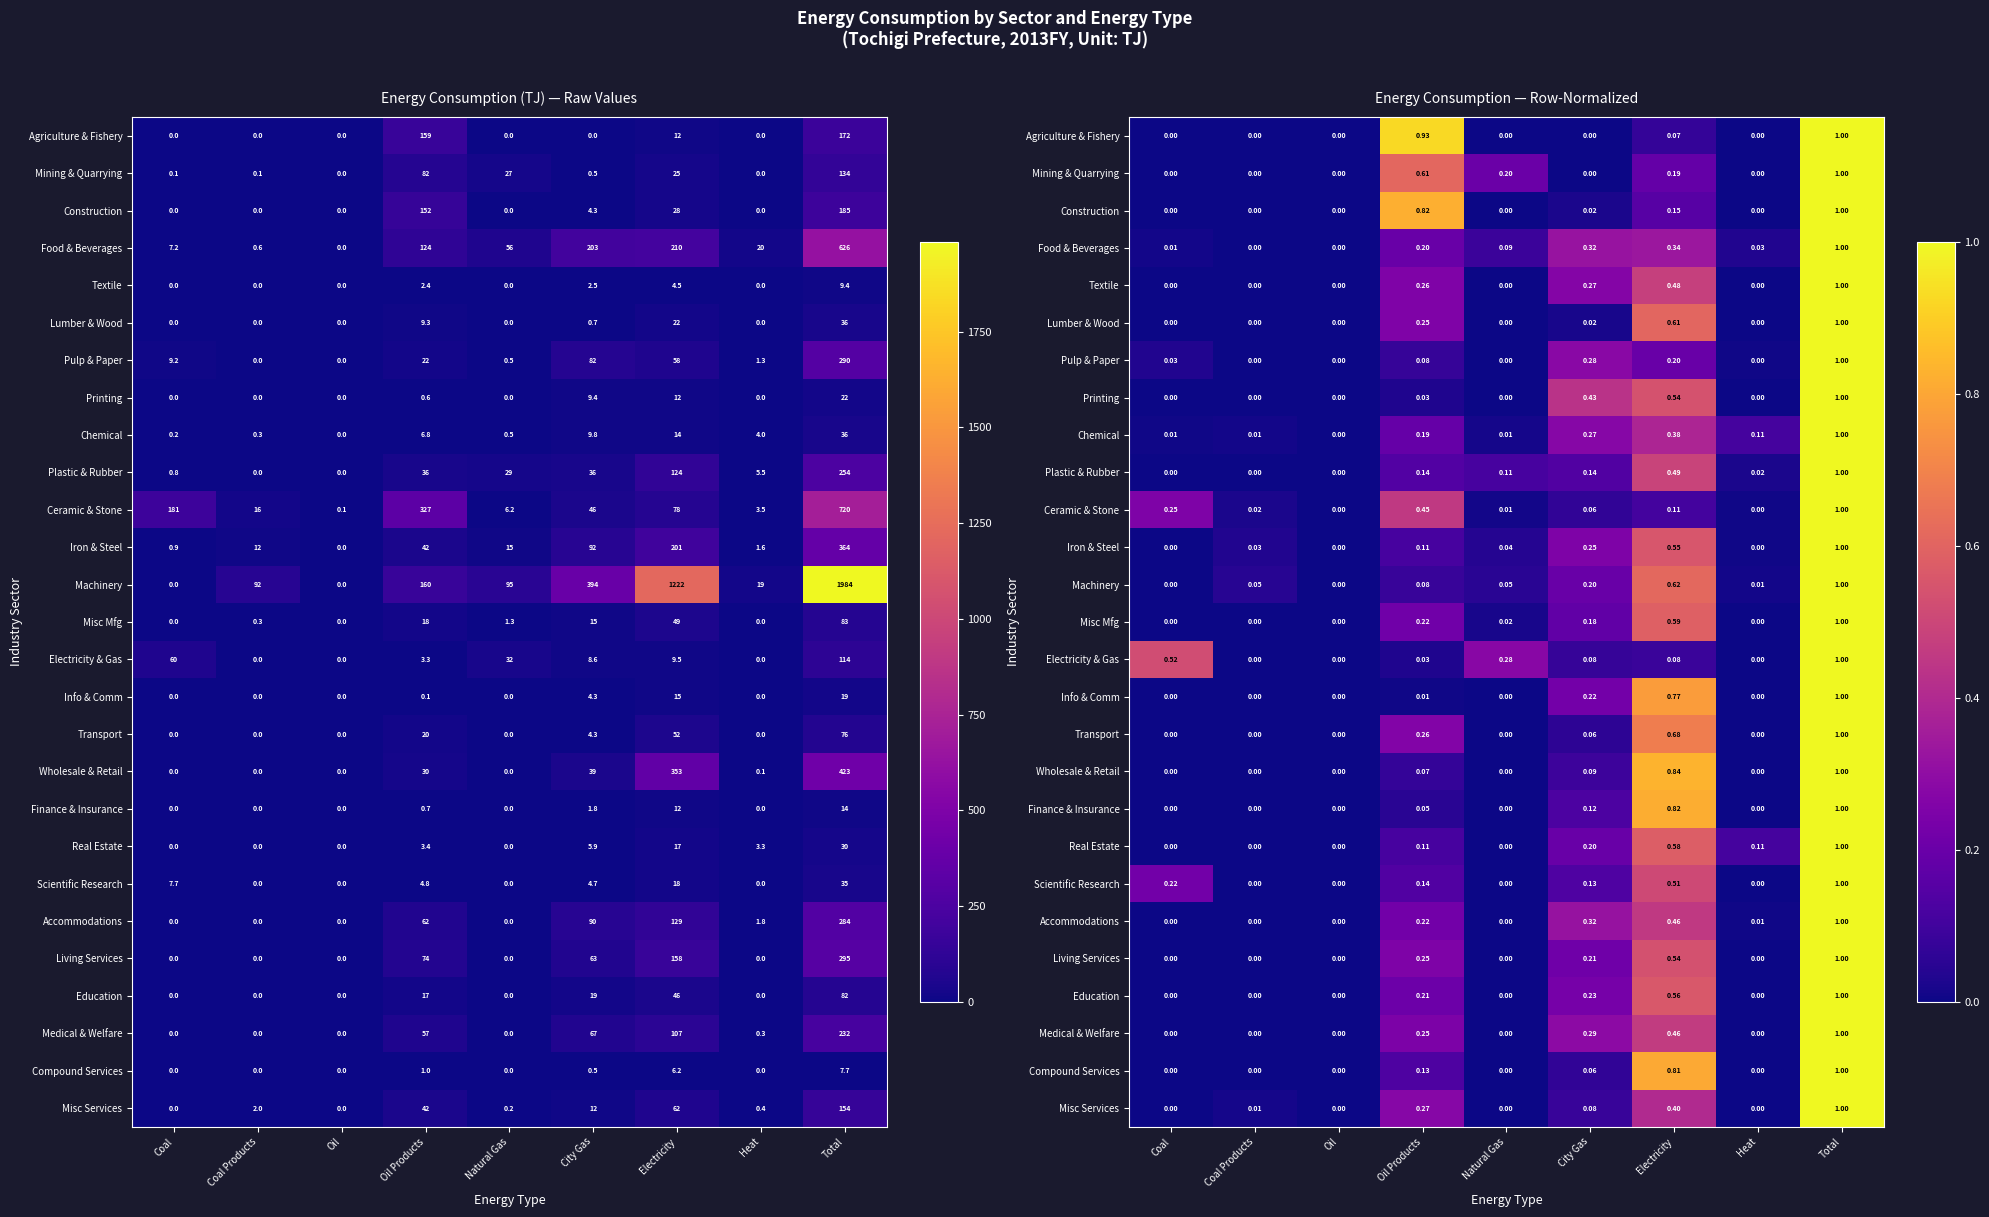

List the labels in order of Scientific Research value, largest first.

Total, Electricity, Coal, Oil Products, City Gas, Coal Products, Oil, Natural Gas, Heat